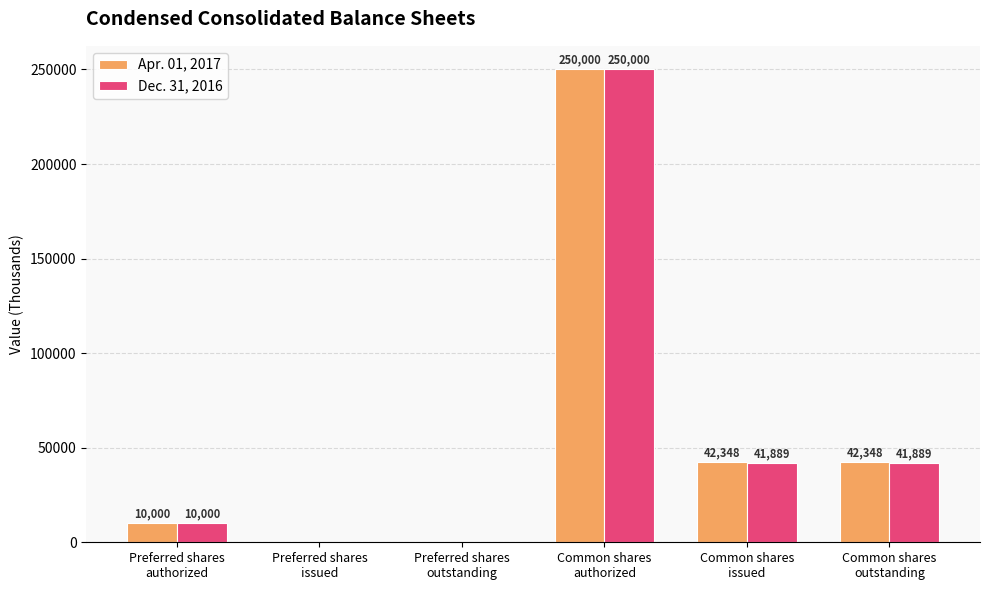

Which series has the largest total across all categories?

Apr. 01, 2017